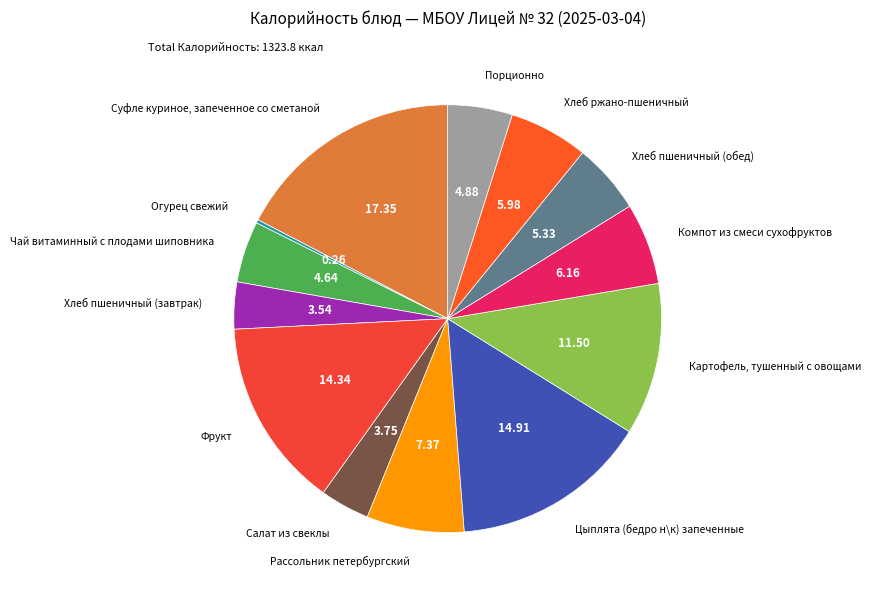

To the nearest percent, what is the difference between the largest and smallest slice percentages?

17%